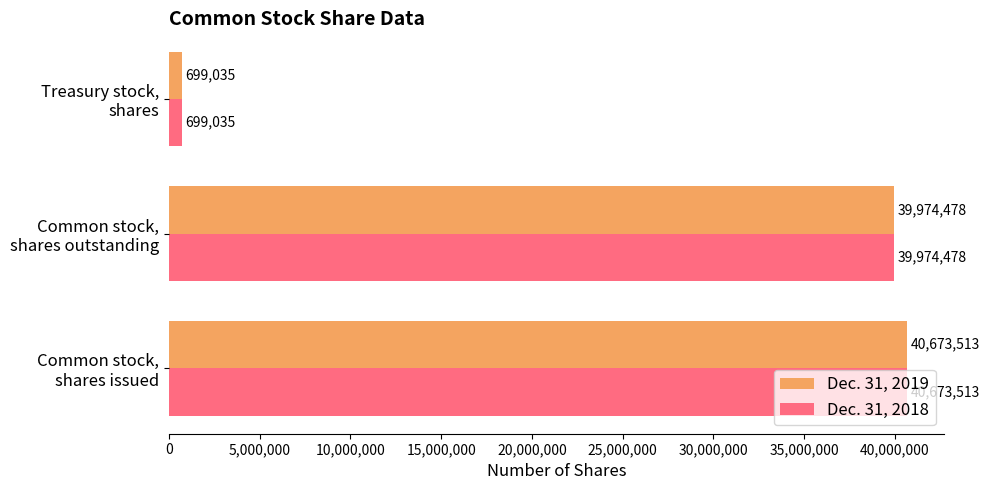

What is the smallest value displayed?

699035